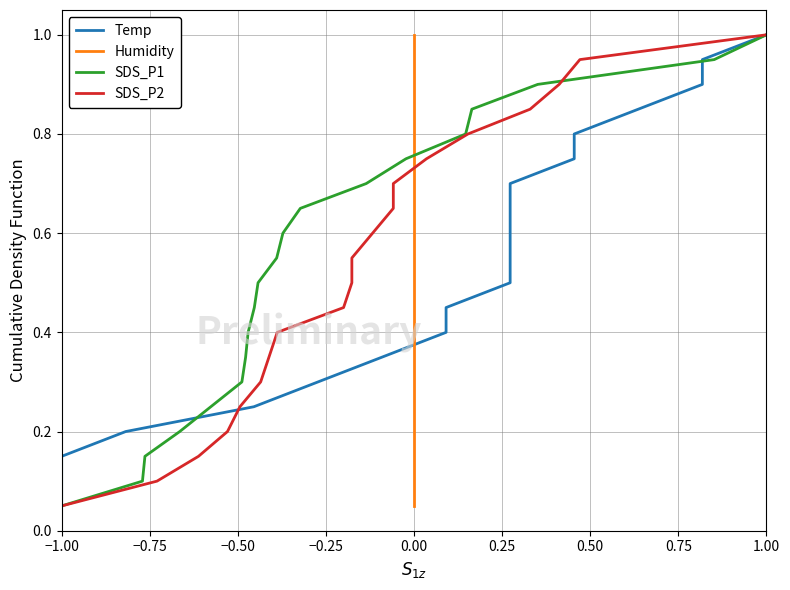

What is the maximum value for SDS_P1?

1.0